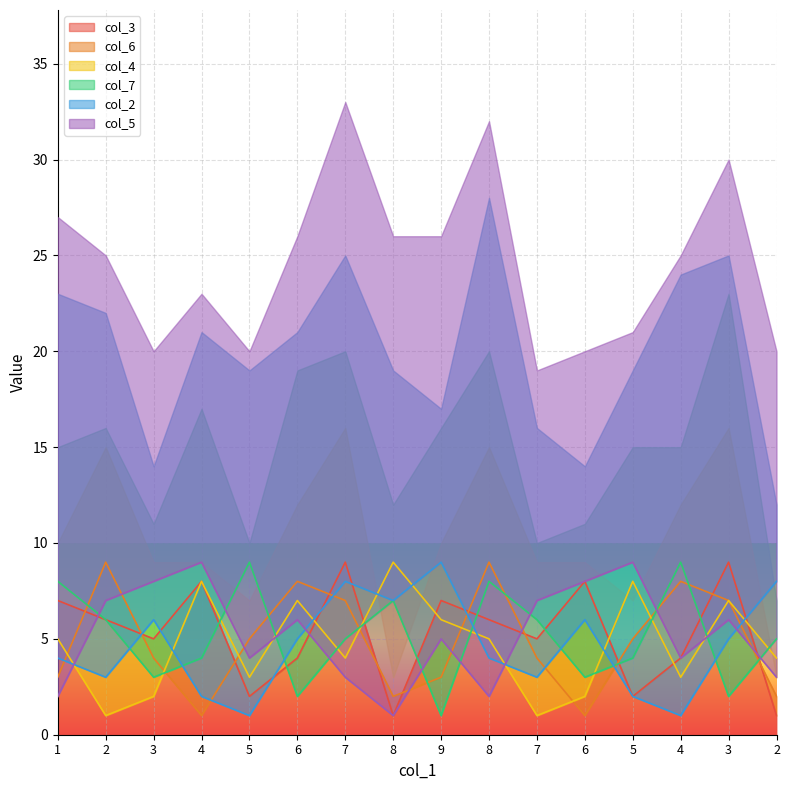

True or false: col_3 has a value of 2 at 5.

True